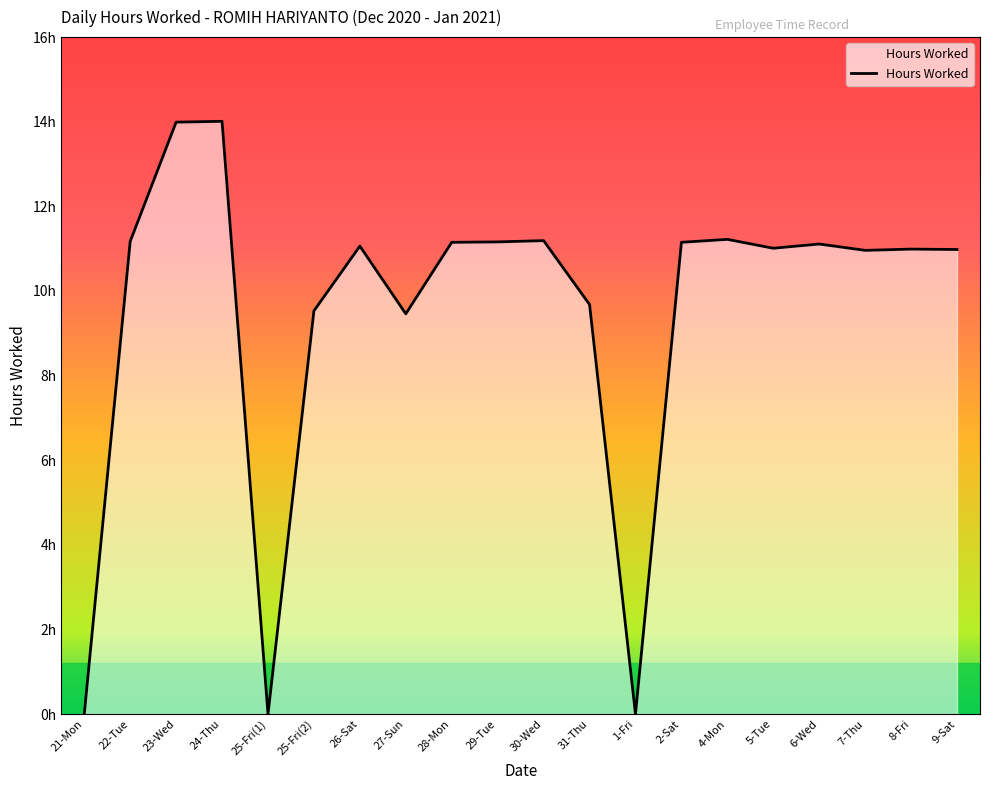

Is this an area chart (filled region under the line)?

Yes